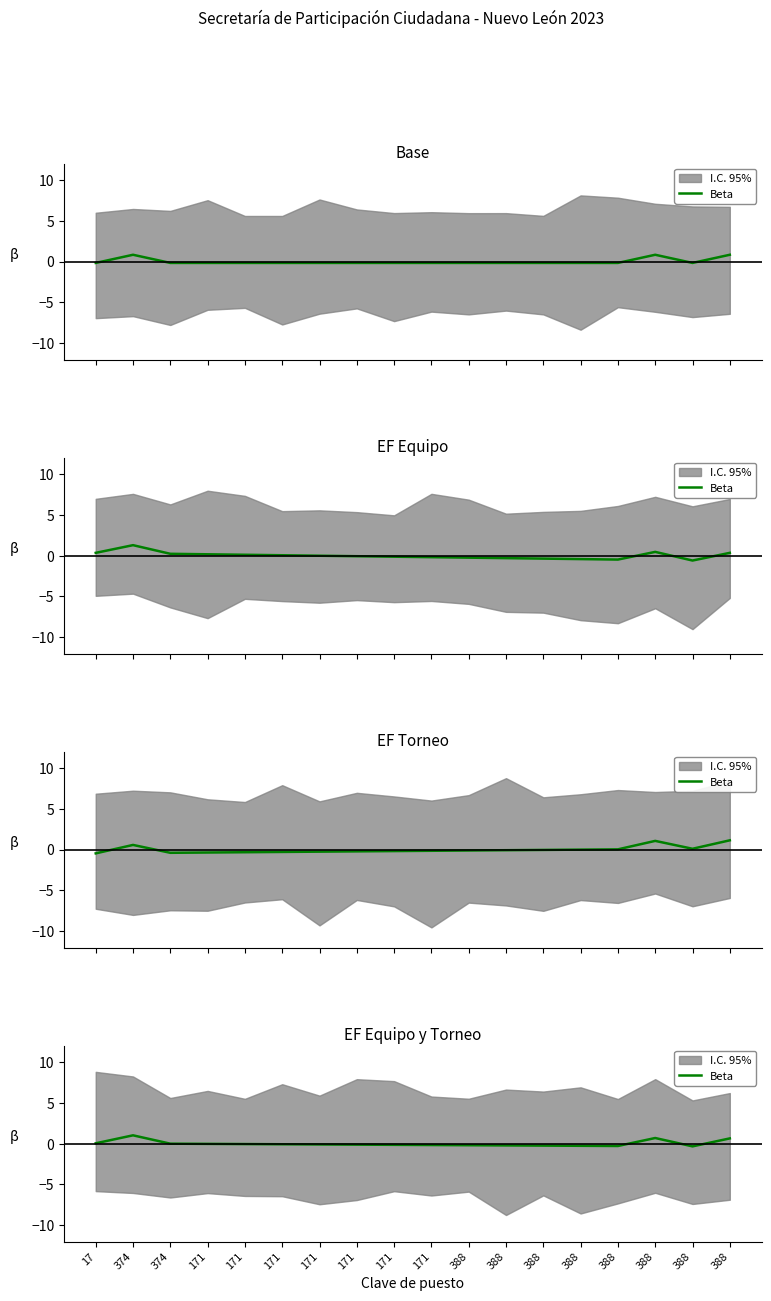

How many values are above zero?

4